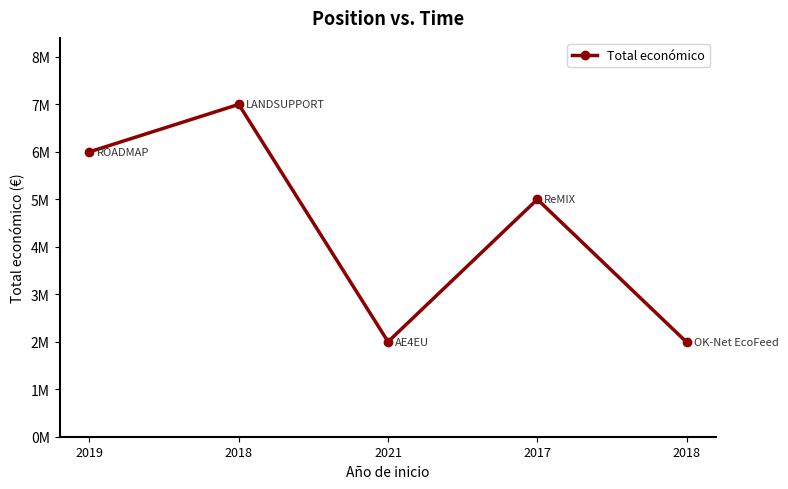

At which label is the value closest to 4495069?

2017